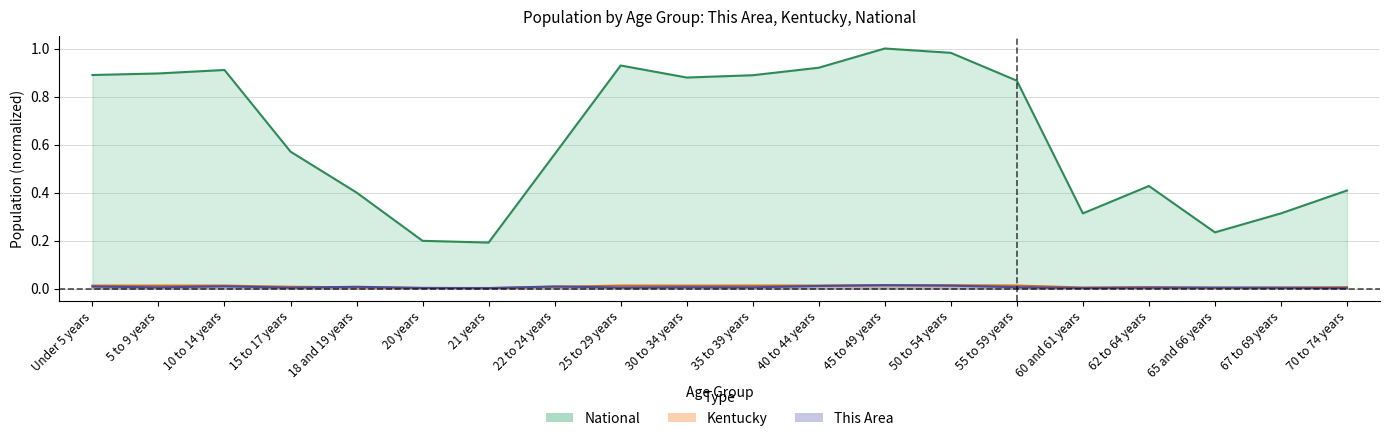

True or false: Kentucky and National cross at least once.

False